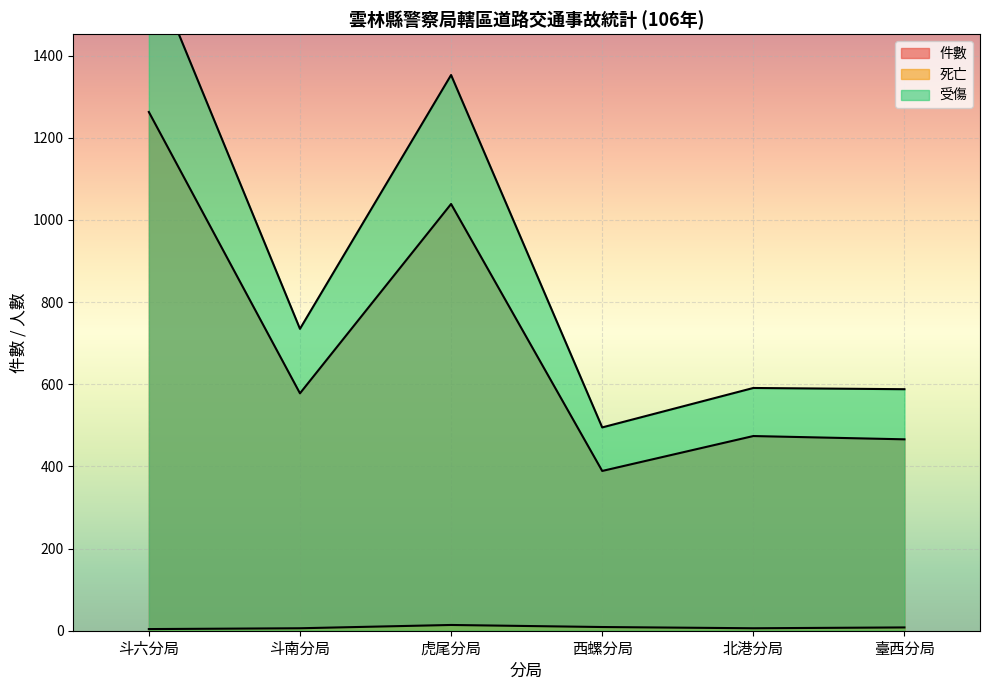

Which series changed the most between 西螺分局 and 臺西分局?

受傷